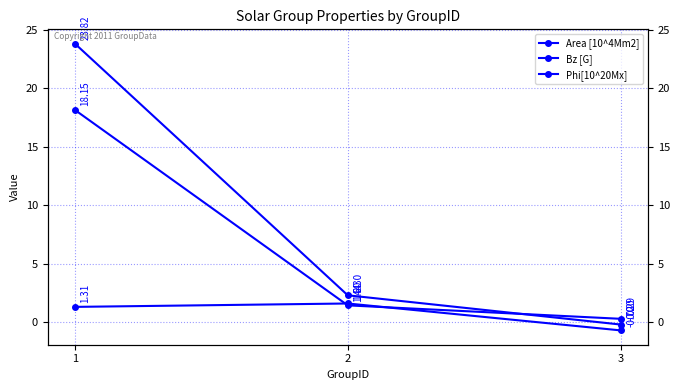

How many data points in Bz [G] are above 1?

2